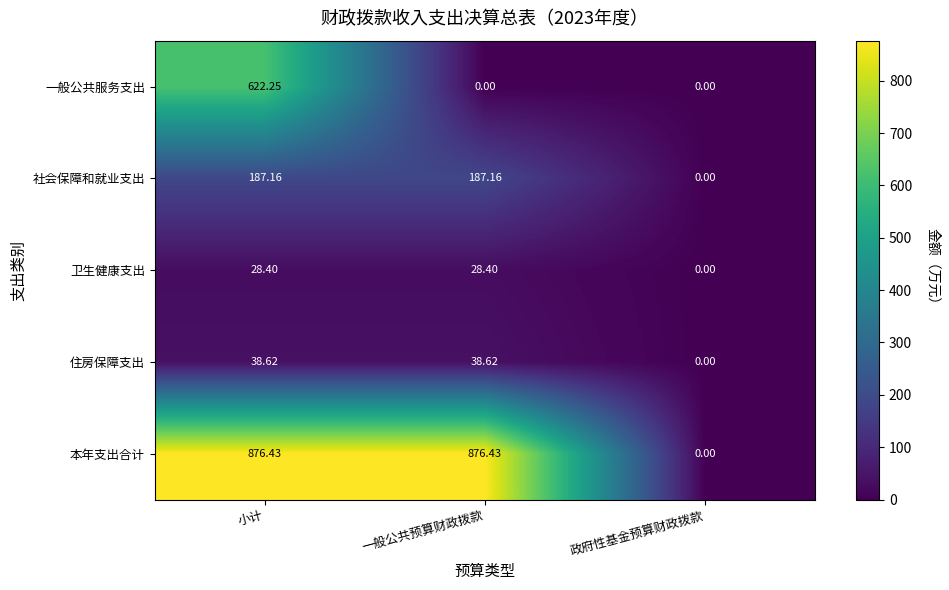

At which label is 本年支出合计 closest to 438?

政府性基金预算财政拨款